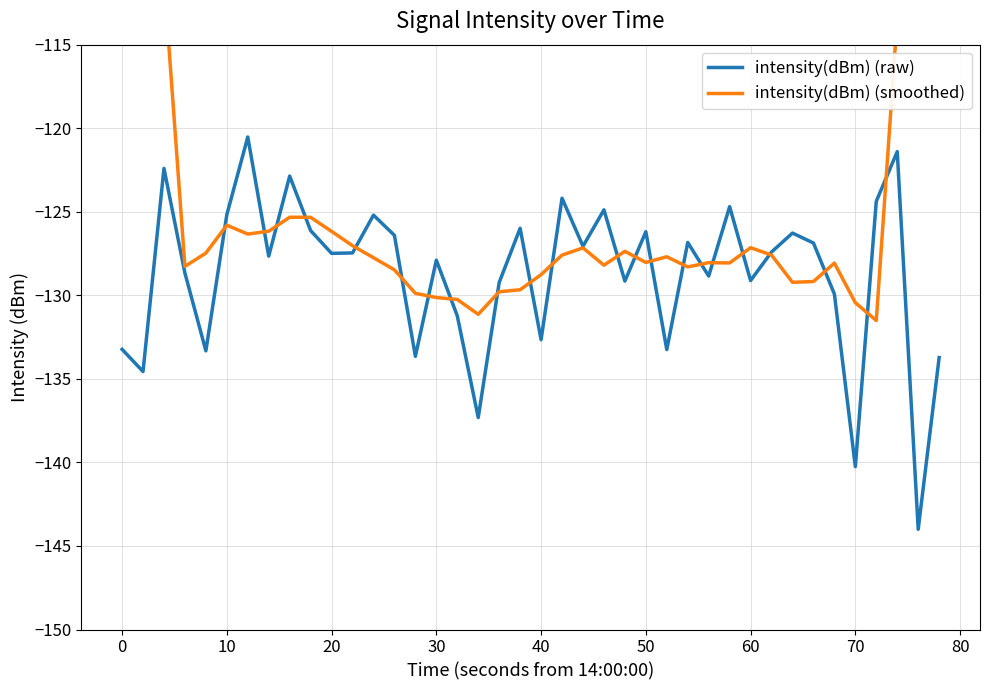

How many lines are shown in the chart?

2